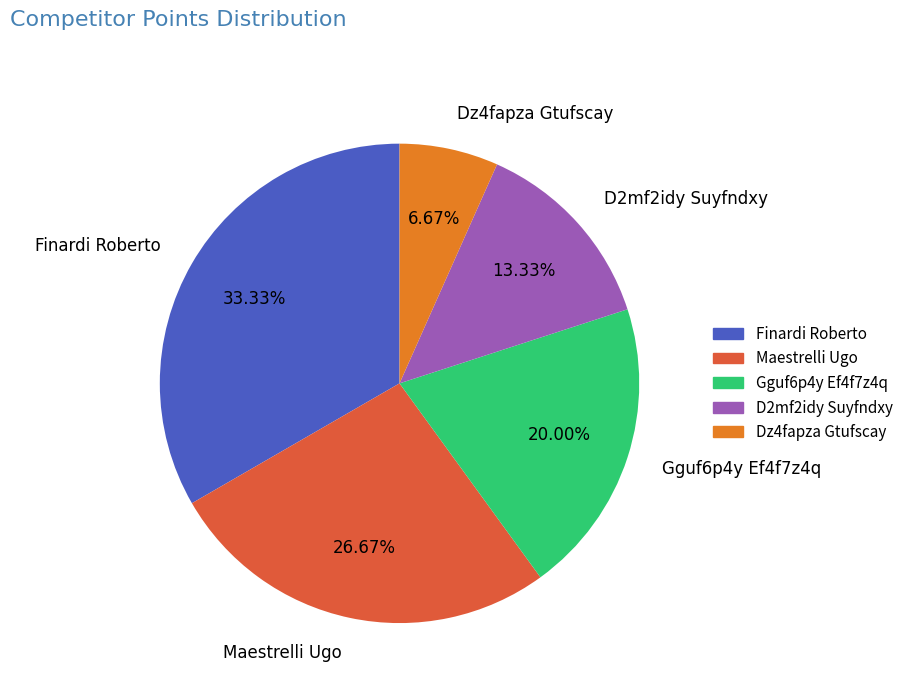

How much of the chart is everything except Finardi Roberto?

66.7%